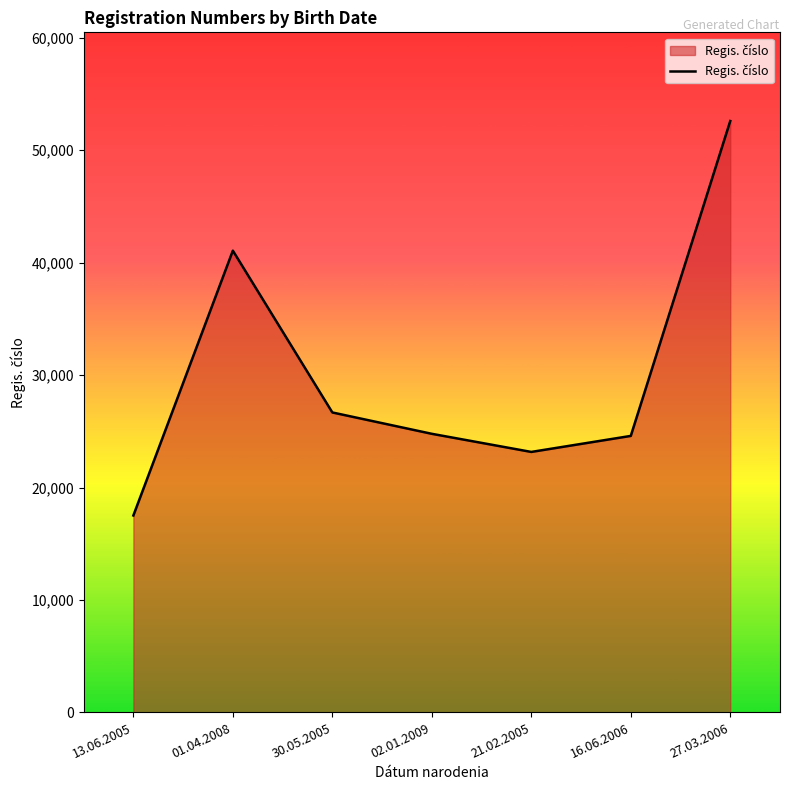

True or false: the data shows 24775 at 02.01.2009.

True